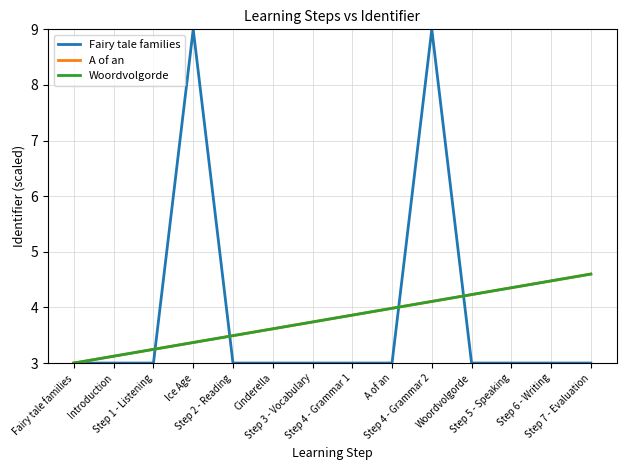

Is the value of Woordvolgorde at Step 6 - Writing greater than the value of Fairy tale families at A of an?

Yes